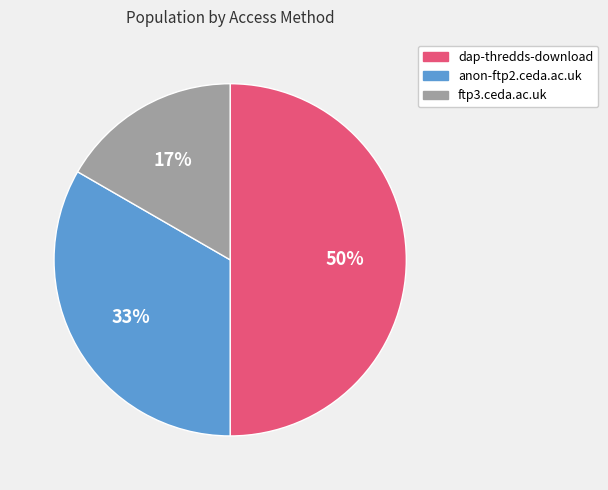

To the nearest percent, what is the difference between the largest and smallest slice percentages?

33%